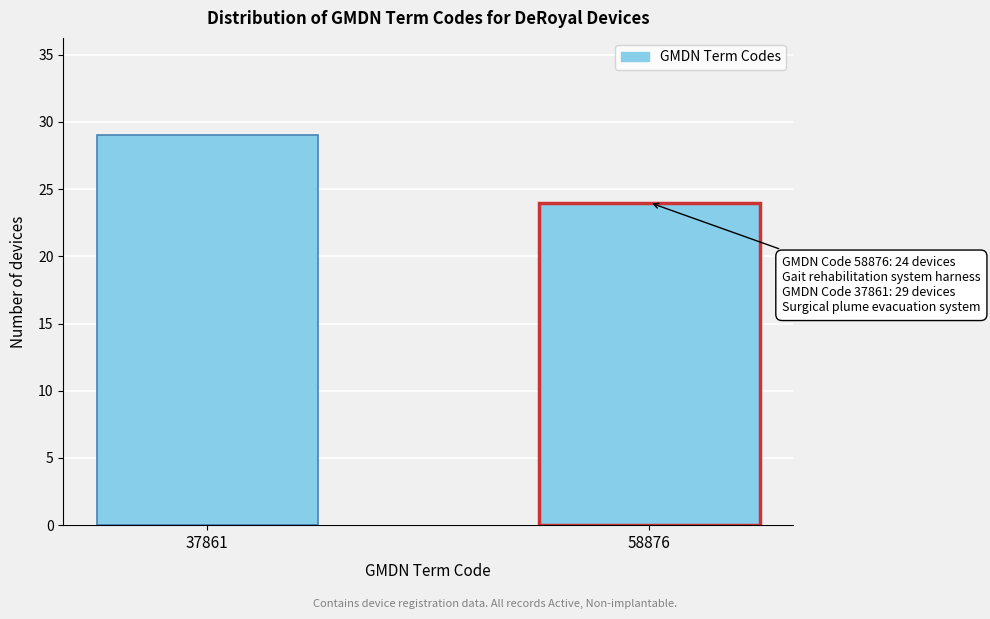

Reading right to left, extract all data points from this chart.

24	29